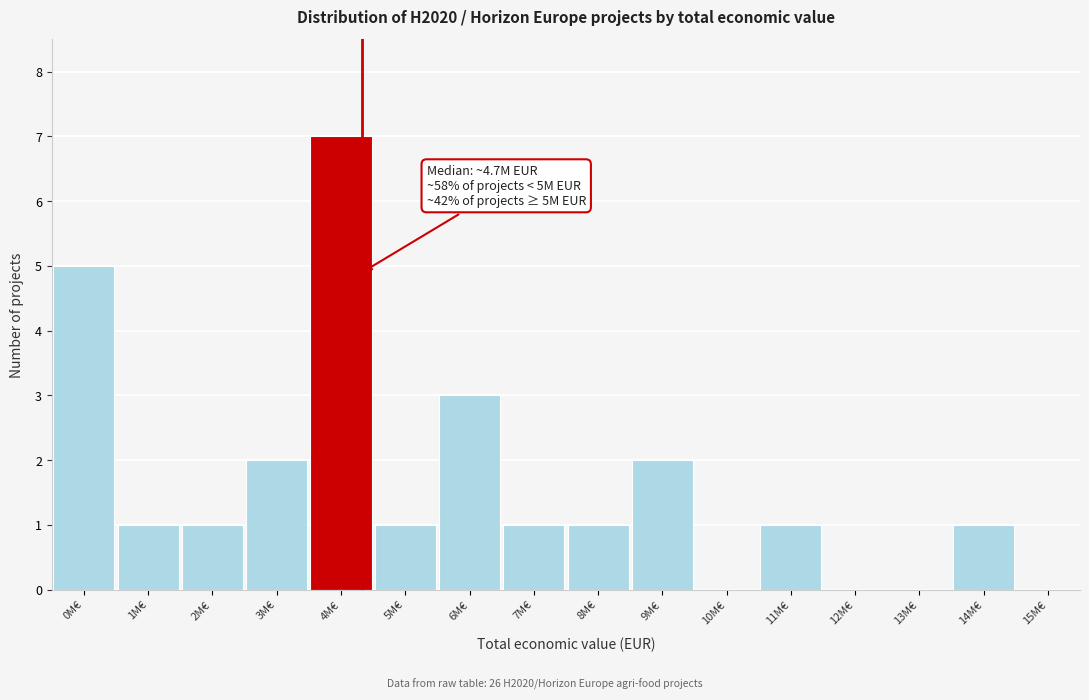

Reading right to left, extract all data points from this chart.

15M€=0	14M€=1	13M€=0	12M€=0	11M€=1	10M€=0	9M€=2	8M€=1	7M€=1	6M€=3	5M€=1	4M€=7	3M€=2	2M€=1	1M€=1	0M€=5